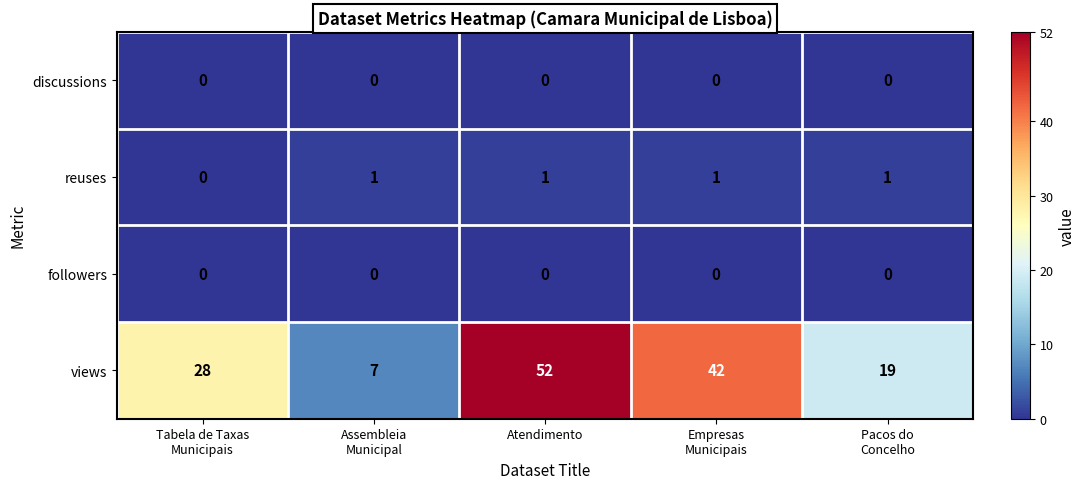

How many categories are shown in the chart?

5